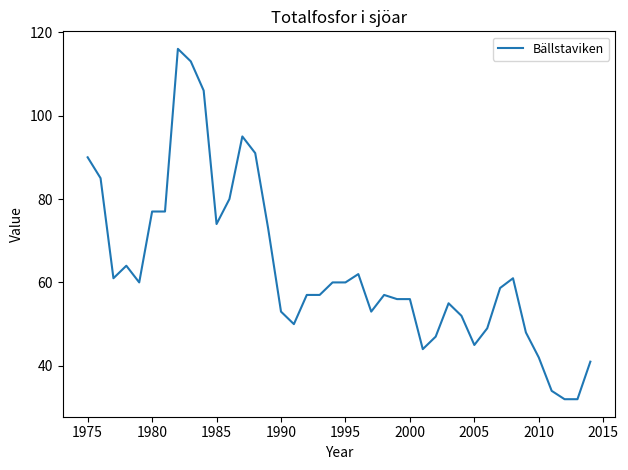

What is the minimum value shown in the chart?

32.0